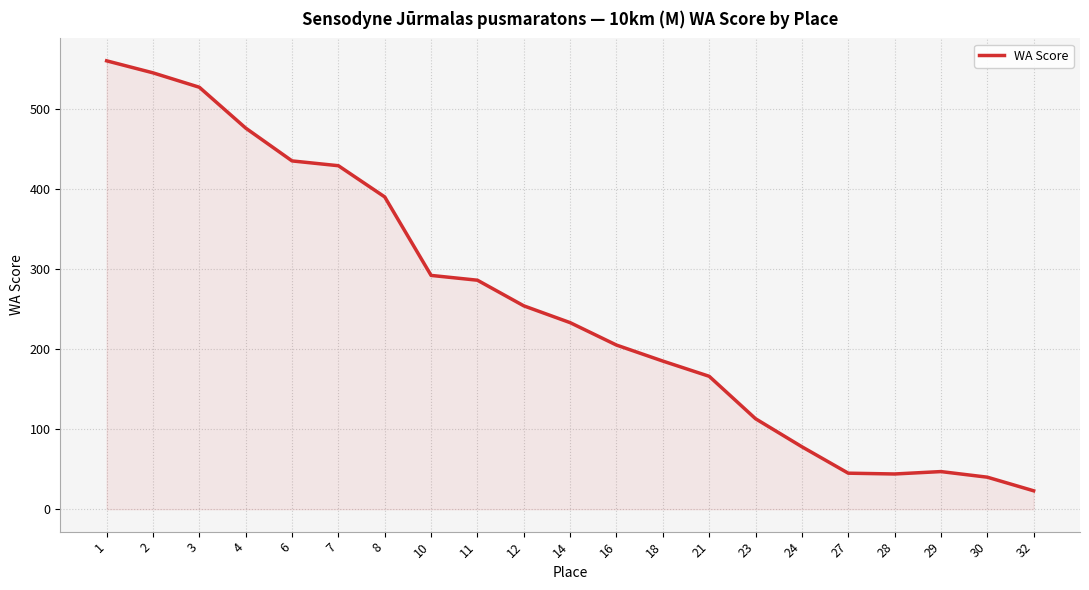

What is the change in value from 16 to 21?

-39